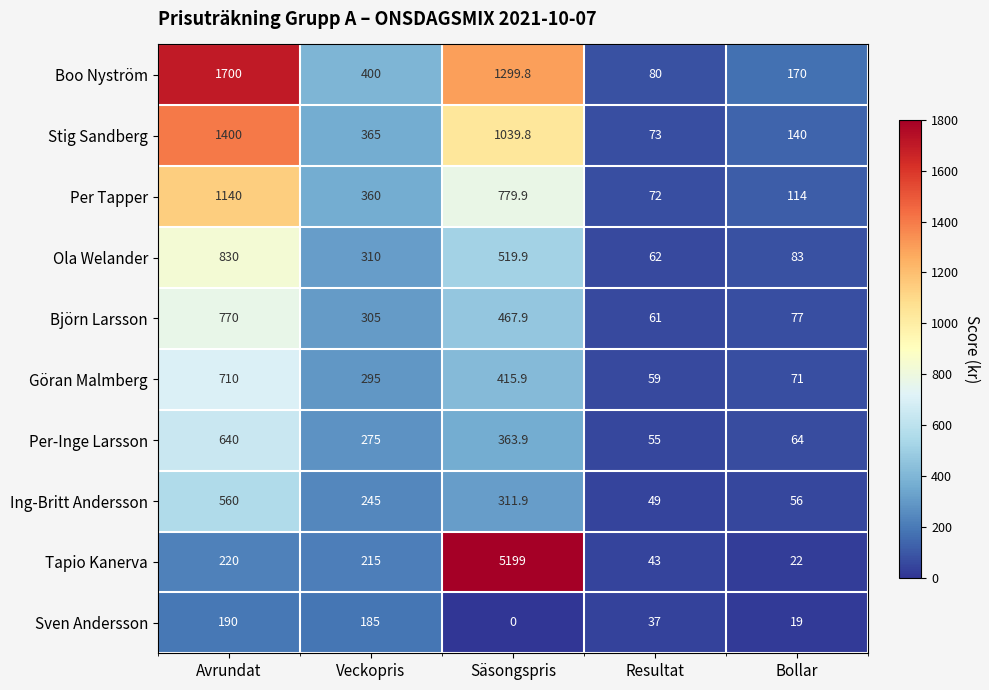

At which label does Tapio Kanerva reach its minimum?

Bollar